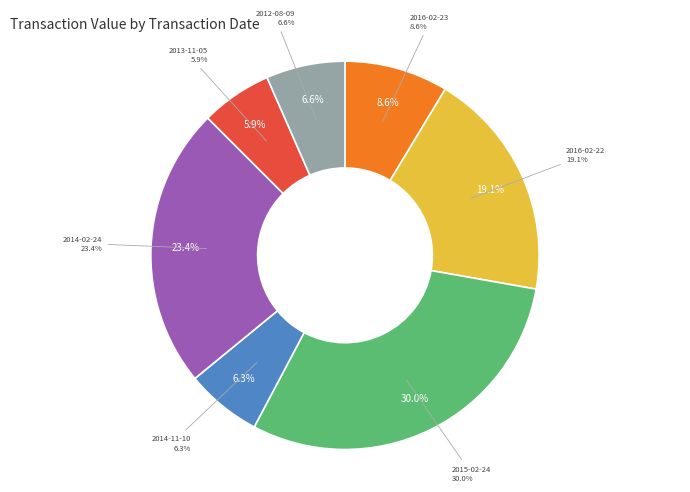

Does any single category account for the majority?

No